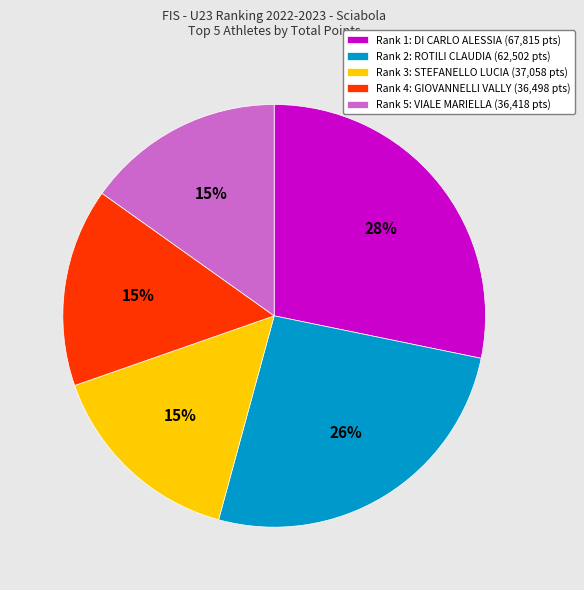

To the nearest percent, what is the average slice percentage?

20%